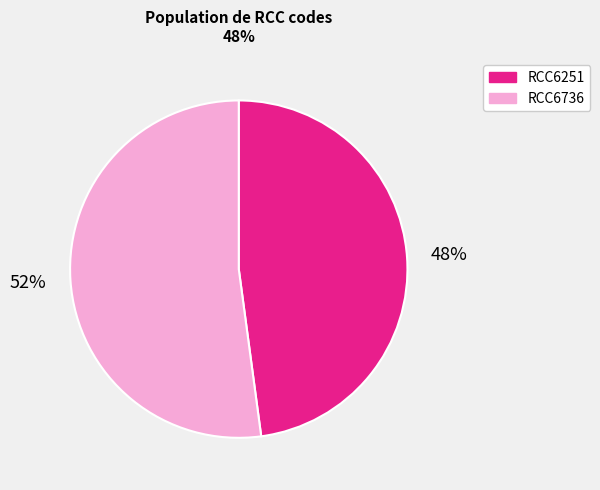

Which slice represents more than half of the pie?

RCC6736